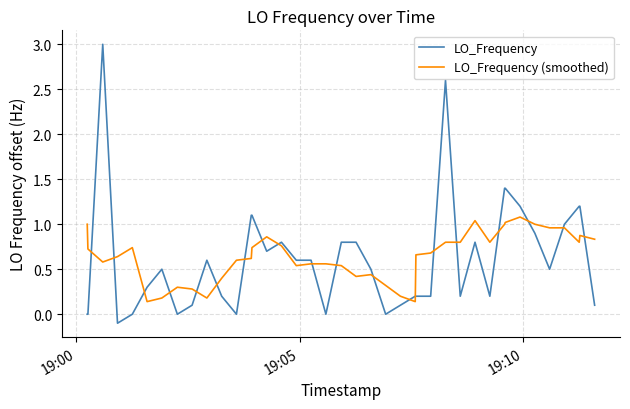

What is the difference between the maximum and minimum values in the LO_Frequency series?

3.1